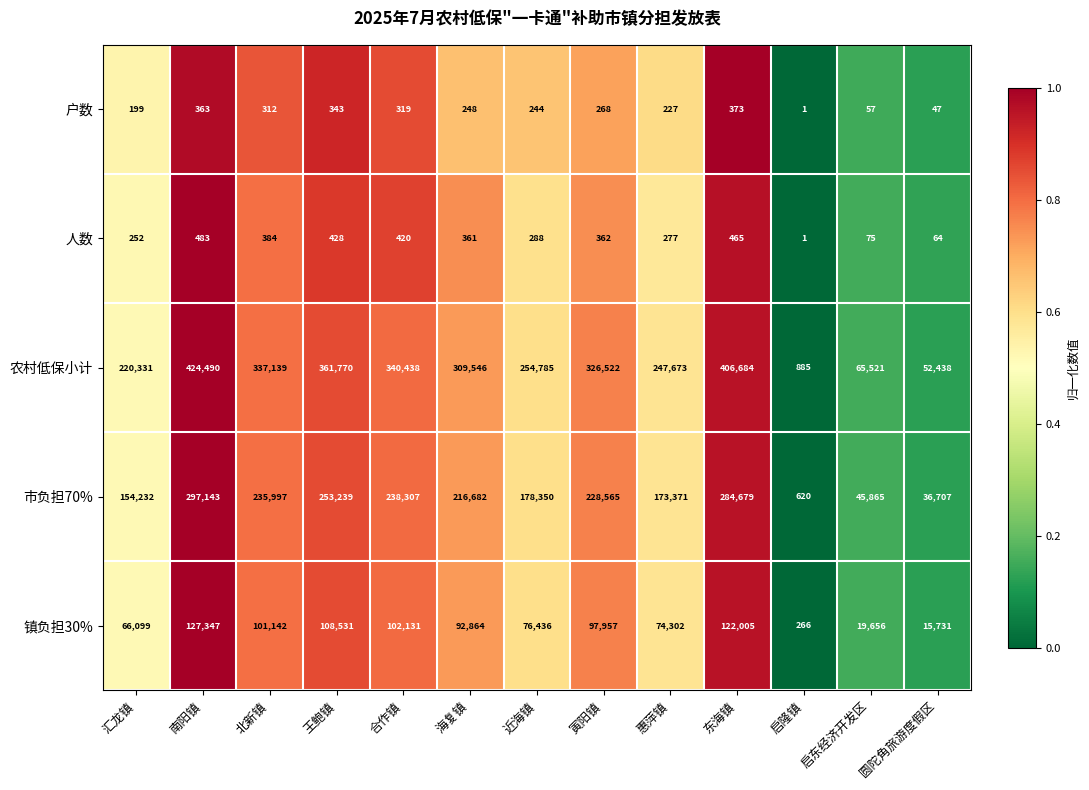

Is it true that 户数 equals 2 at 启隆镇?

False